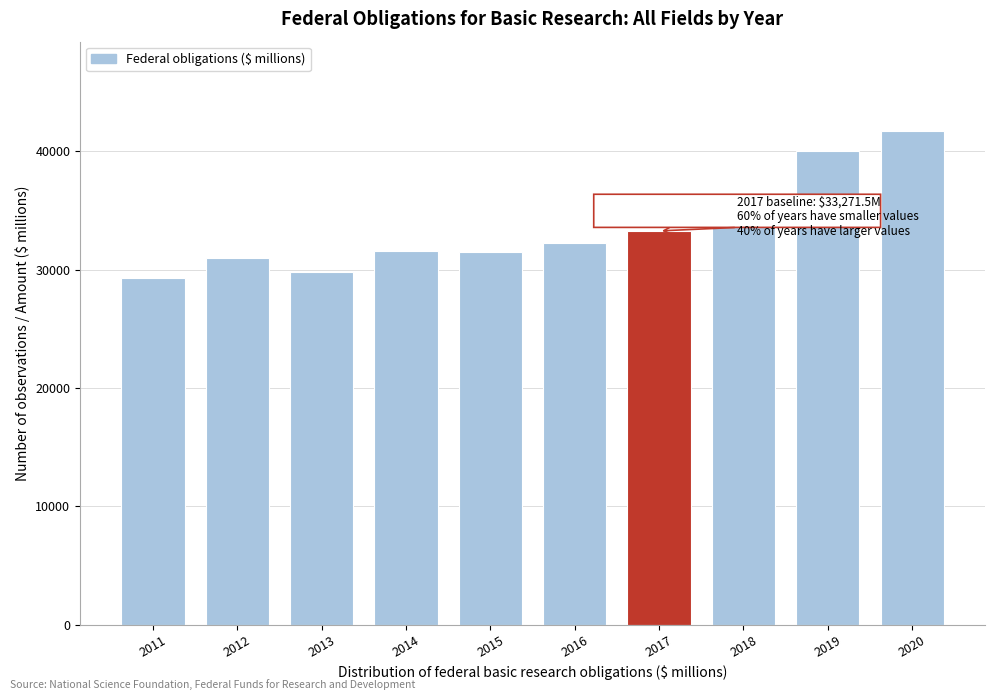

What is the minimum value shown in the chart?

29313.6